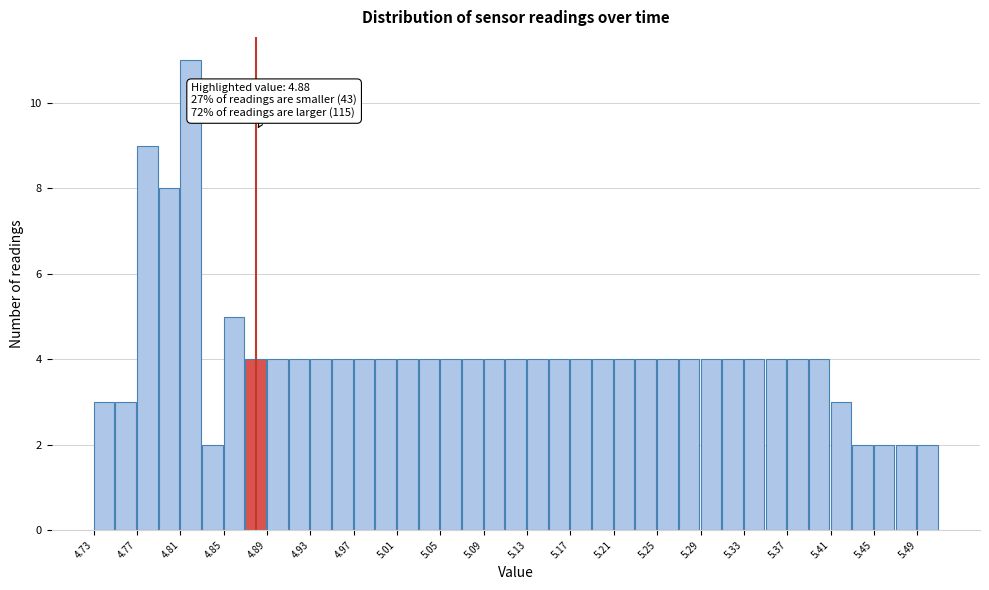

Over which range of the x-axis is the bar tallest?

4.81 to 4.83